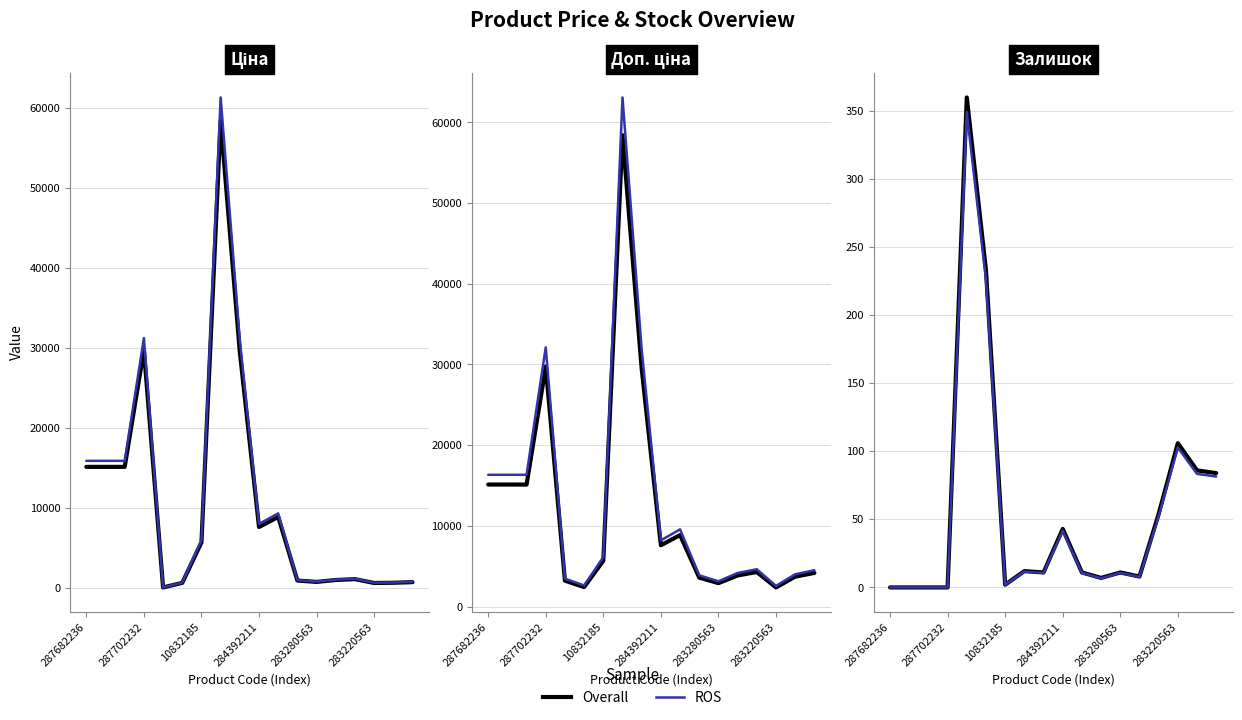

List the series in order of their peak value, lowest first.

ROS, Overall